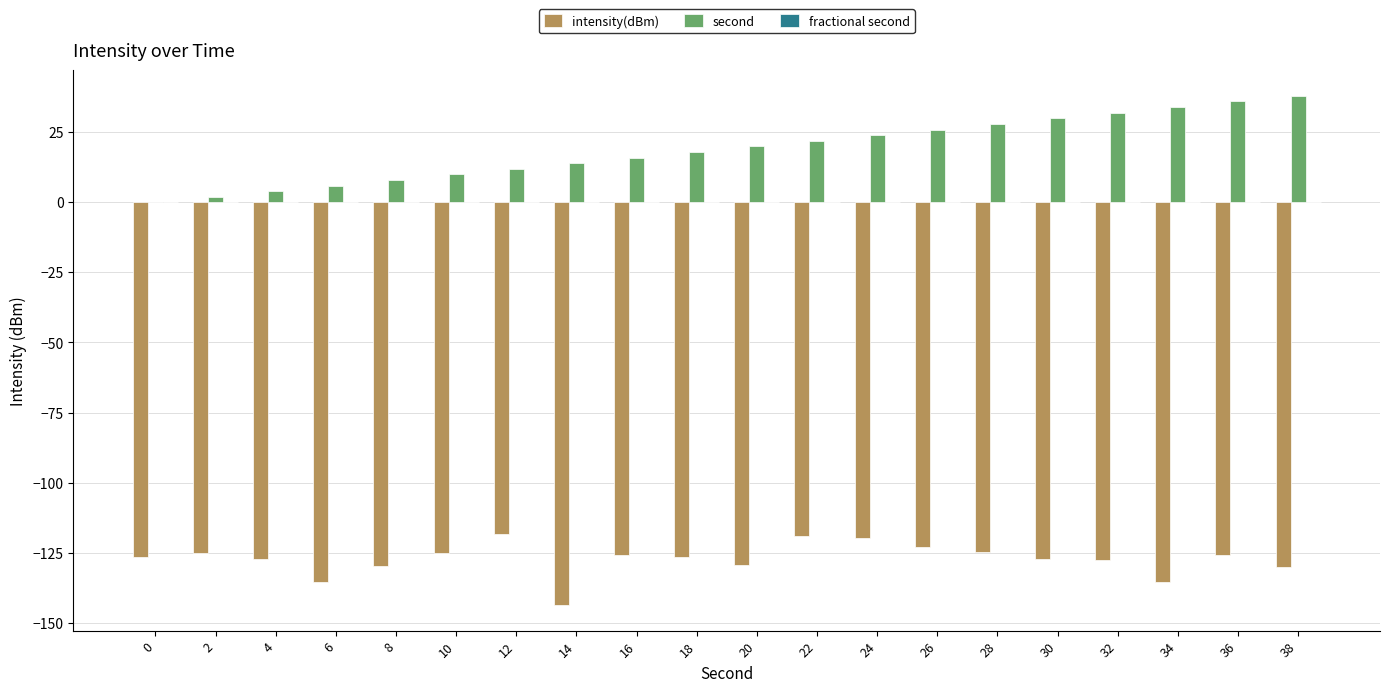

How many groups of bars are there?

20